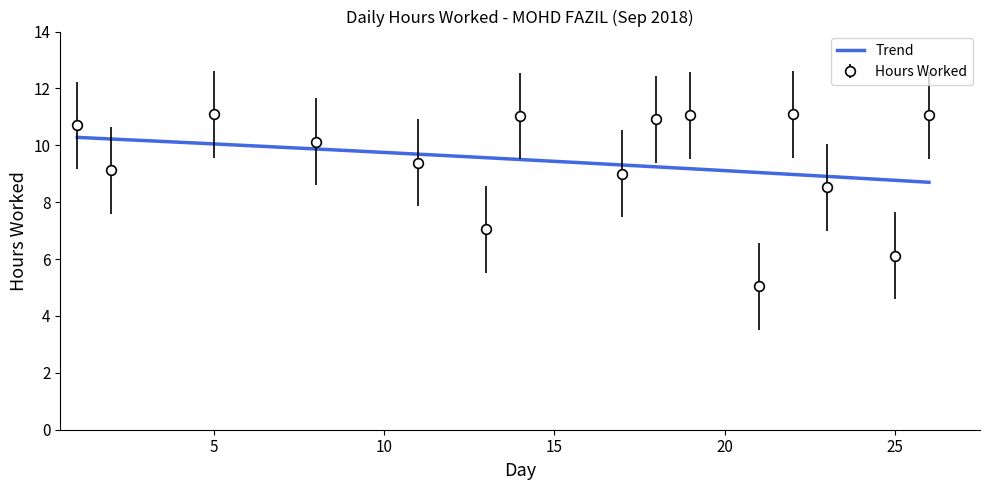

True or false: Hours Worked has more than 2 interior local peaks.

True